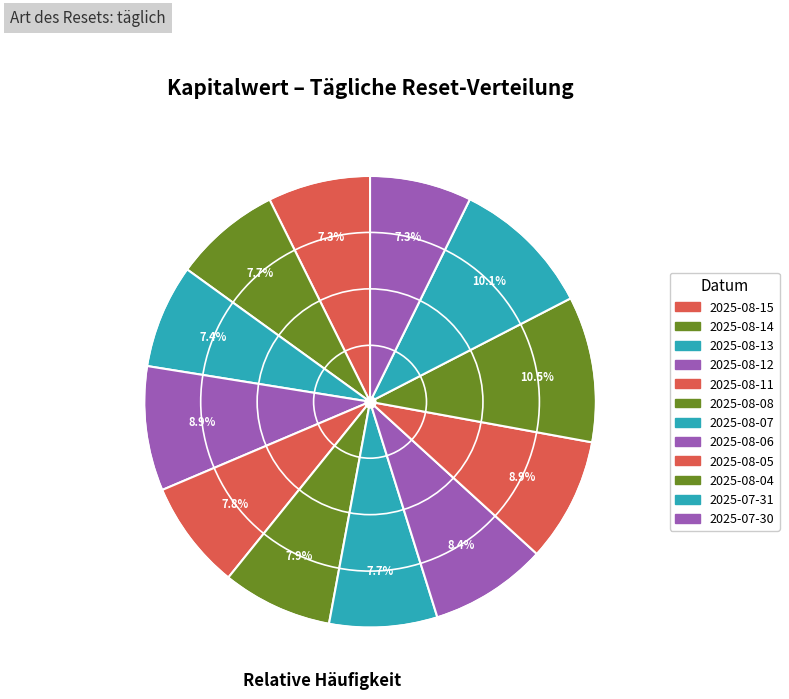

To the nearest percent, what is the difference between the largest and smallest slice percentages?

3%